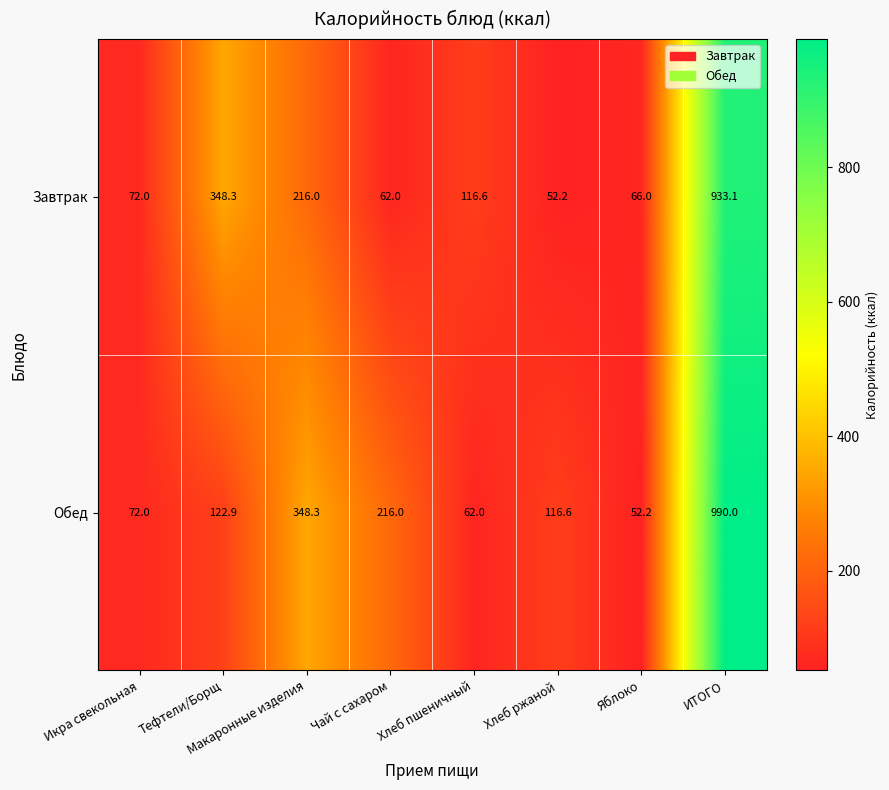

Which series has the largest total across all categories?

Обед